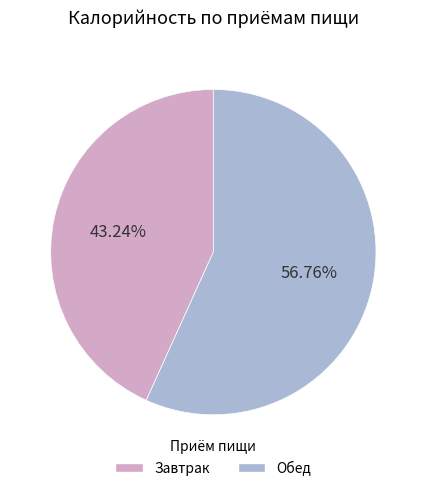

Approximately how many times larger is the value at Завтрак compared to Обед?

0.8